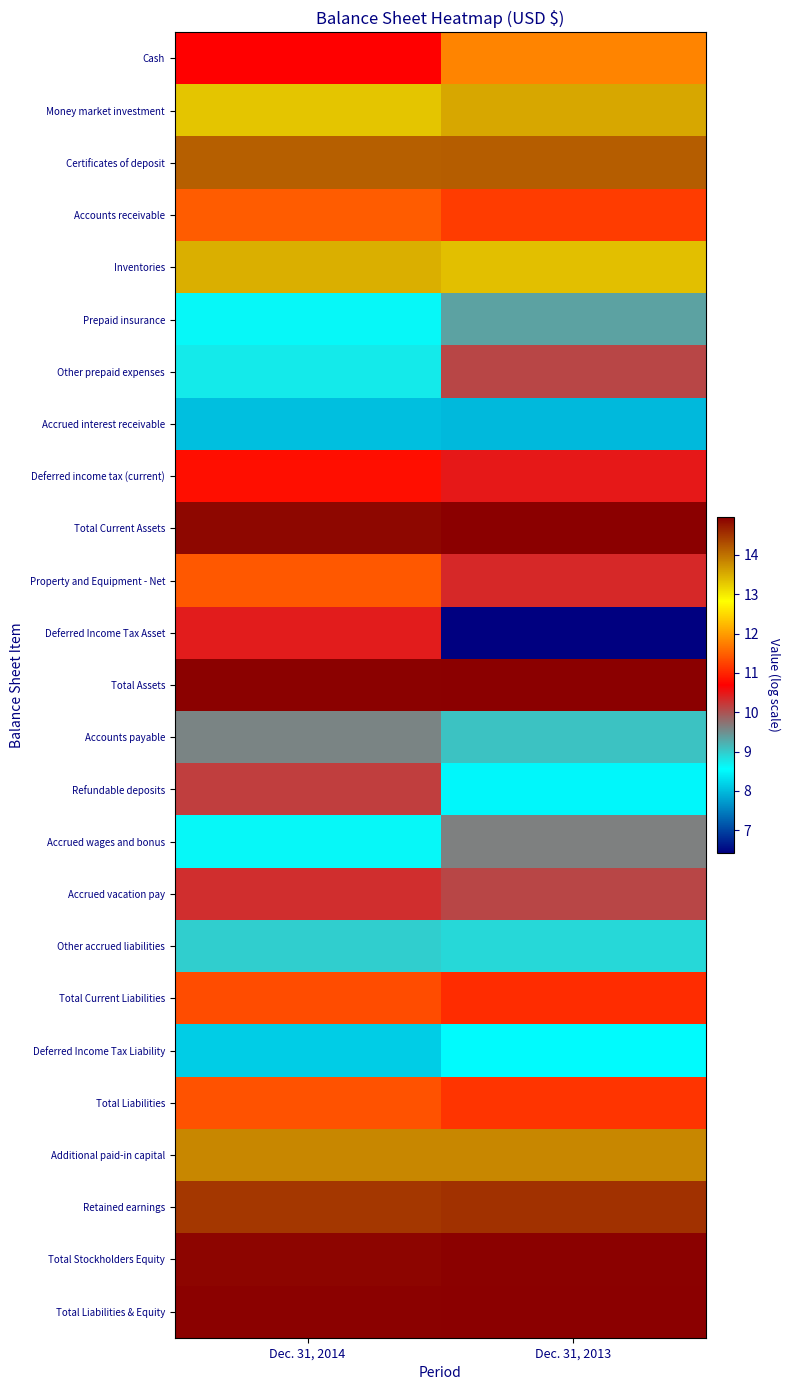

How many series are shown in this chart?

25